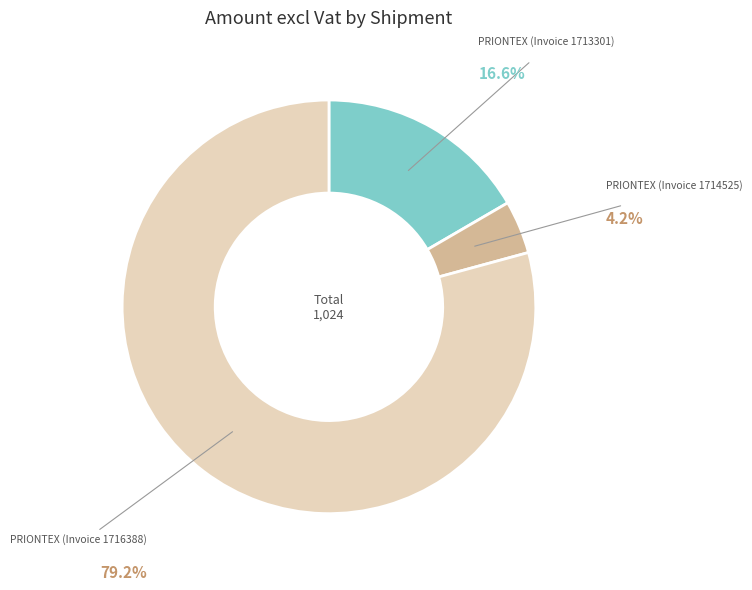

Is there any slice that represents more than half of the pie?

Yes